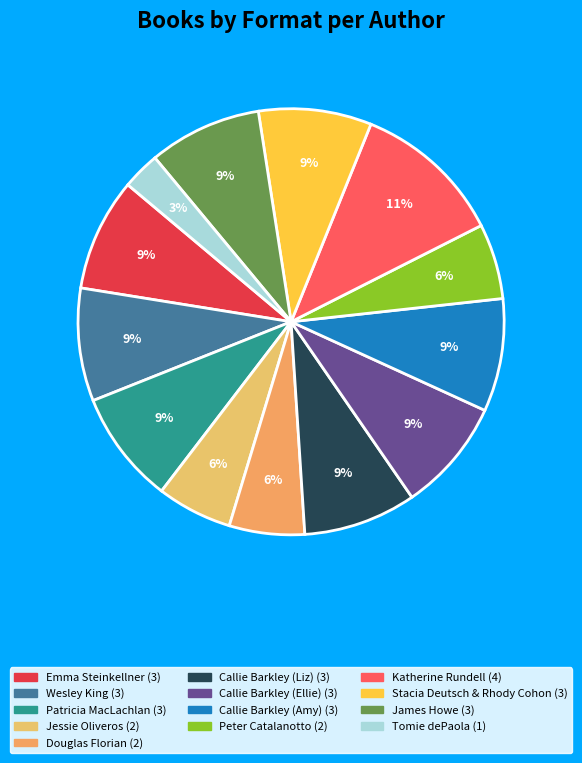

How many segments does this pie chart have?

13